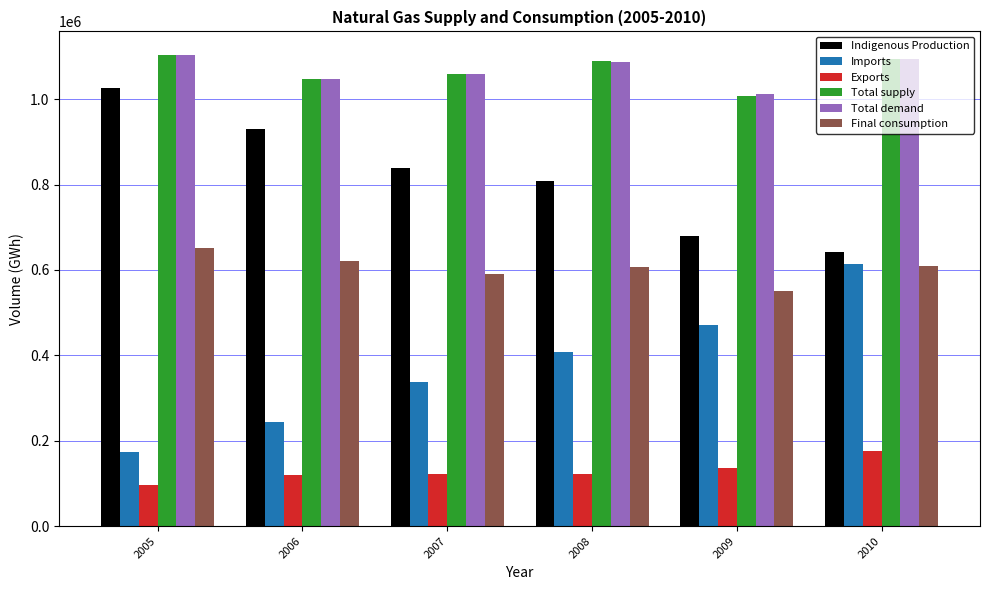

What is the difference between the highest and lowest values at 2007?

935206.0